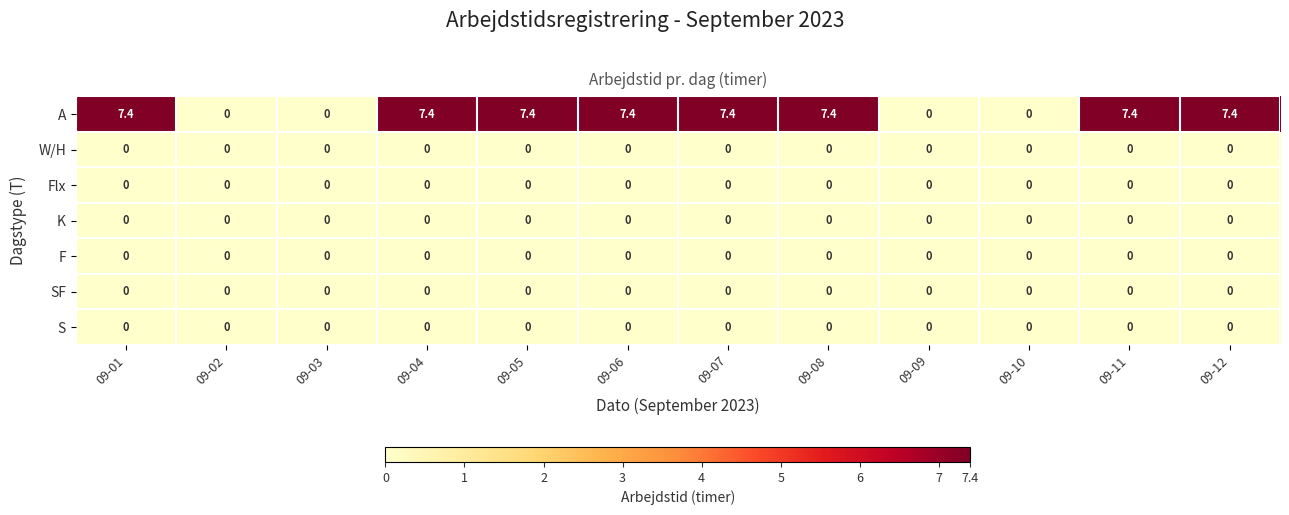

Which series has the largest total across all categories?

A